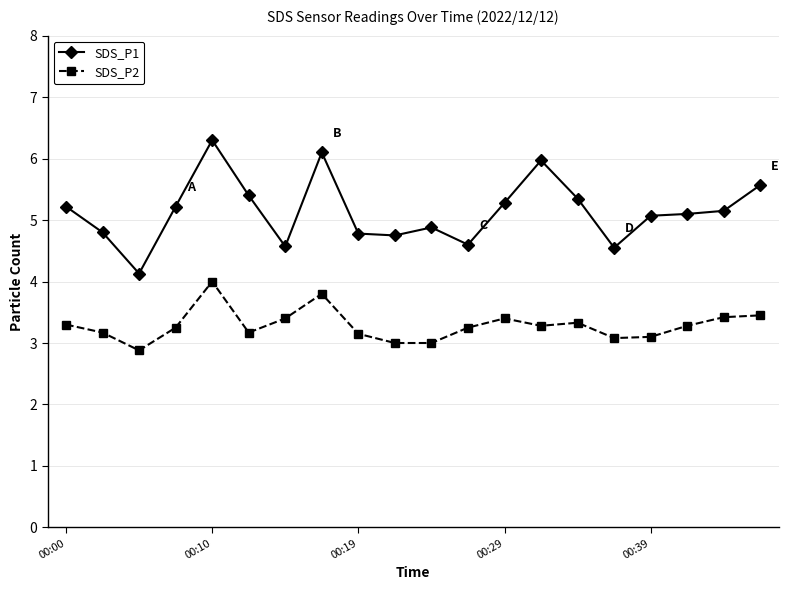

Does the chart have visible grid lines?

Yes